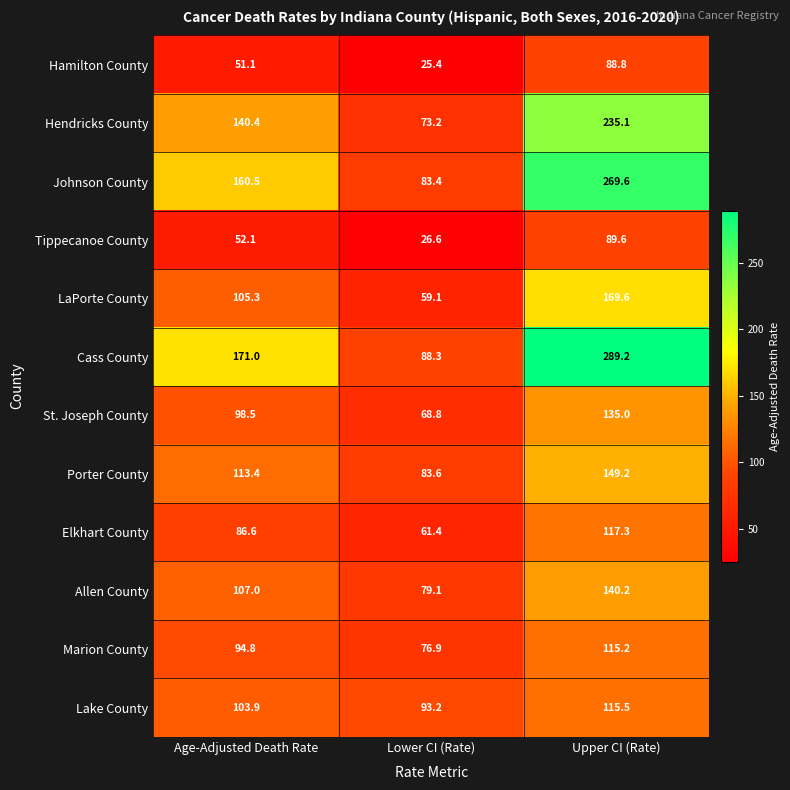

How many values in the St. Joseph County series are below 98?

1